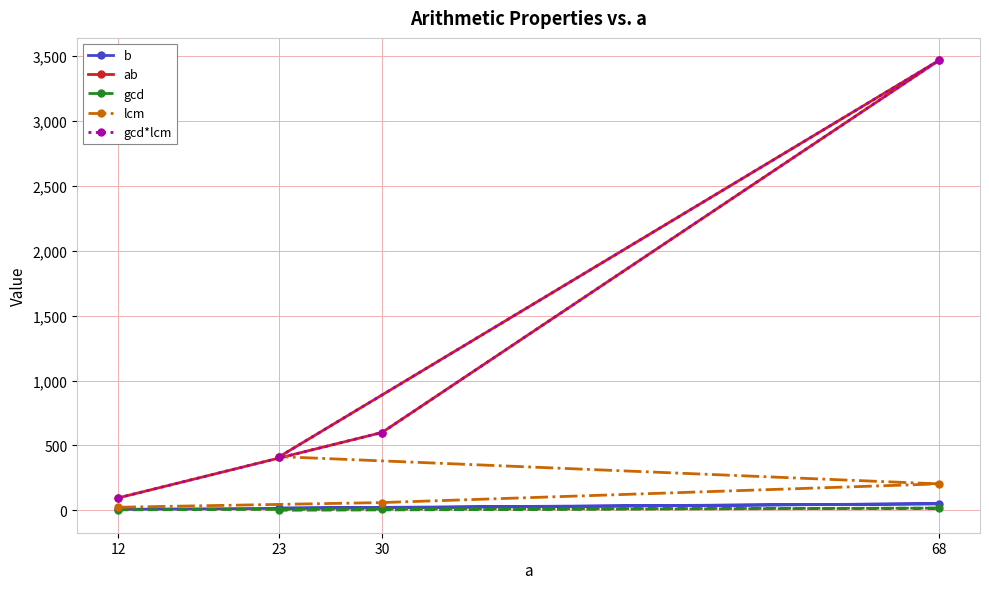

What is the sum of all ab values?

4578